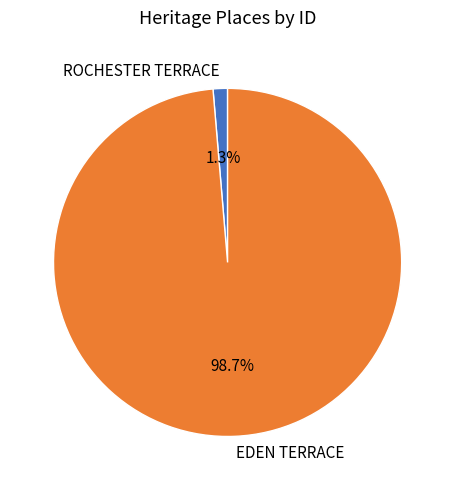

Does ROCHESTER TERRACE represent more than half of the total?

No